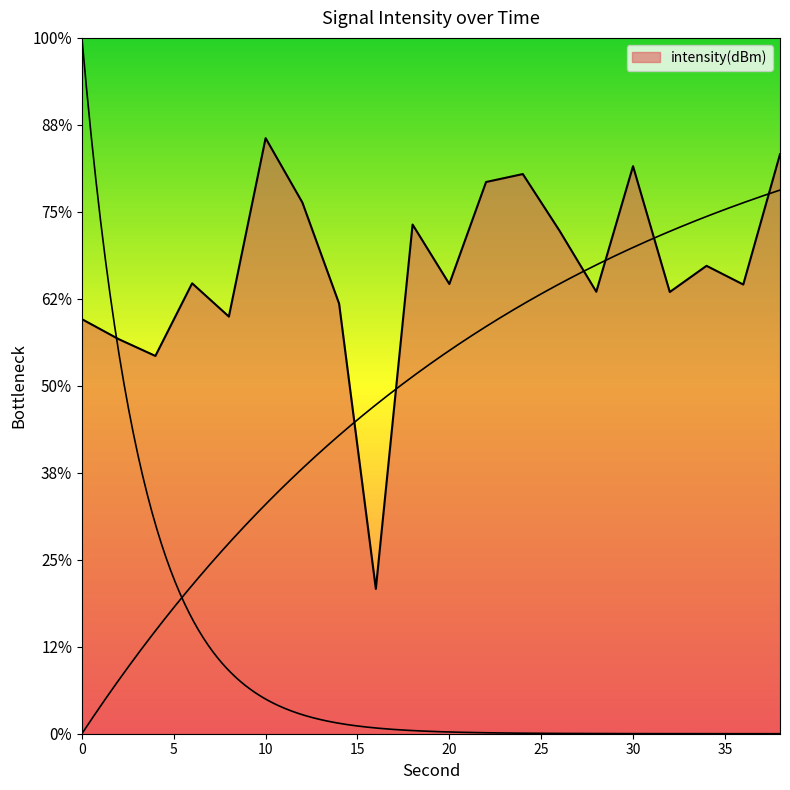

Reading right to left, list all the values displayed in this chart.

38=-116.7	36=-124.2	34=-123.1	32=-124.6	30=-117.4	28=-124.6	26=-121.1	24=-117.8	22=-118.3	20=-124.1	18=-120.7	16=-141.7	14=-125.3	12=-119.5	10=-115.8	8=-126.0	6=-124.1	4=-128.3	2=-127.3	0=-126.2